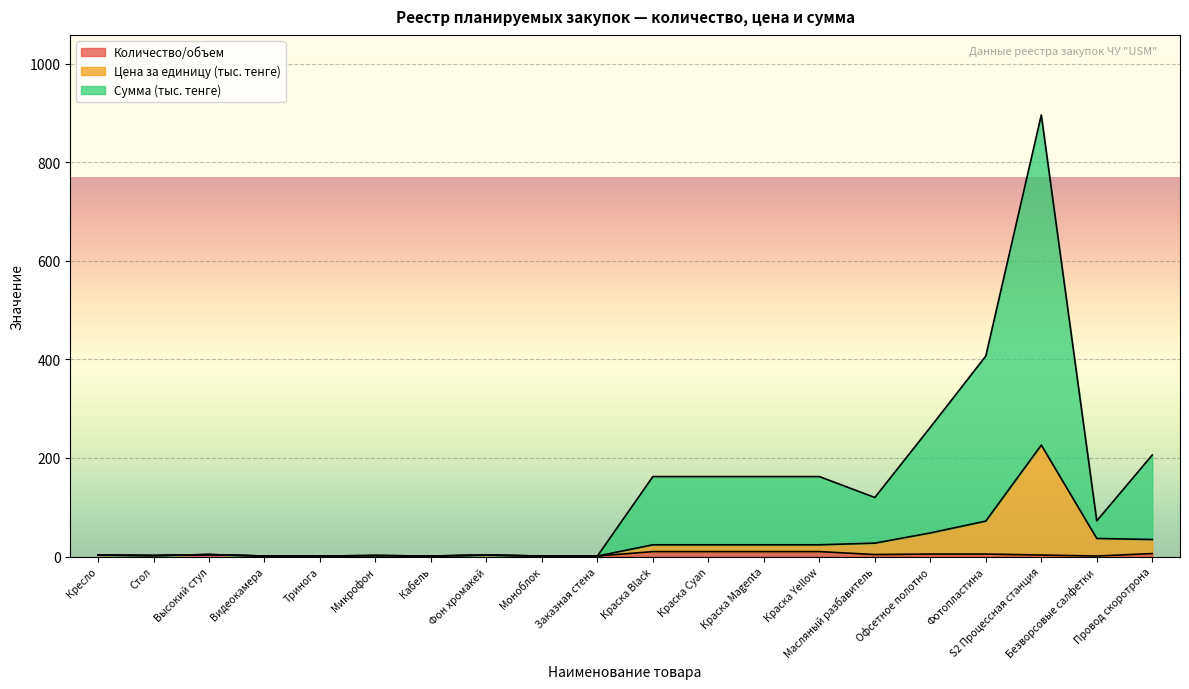

What are all the series names shown in the legend?

Количество/объем, Цена за единицу (тыс. тенге), Сумма (тыс. тенге)